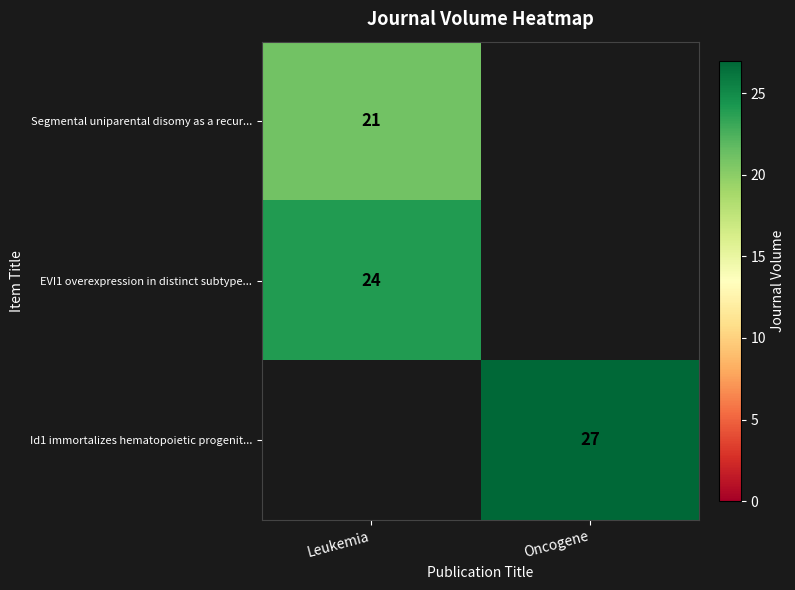

True or false: Id1 immortalizes hematopoietic progenit... has a value of 27 at Oncogene.

True